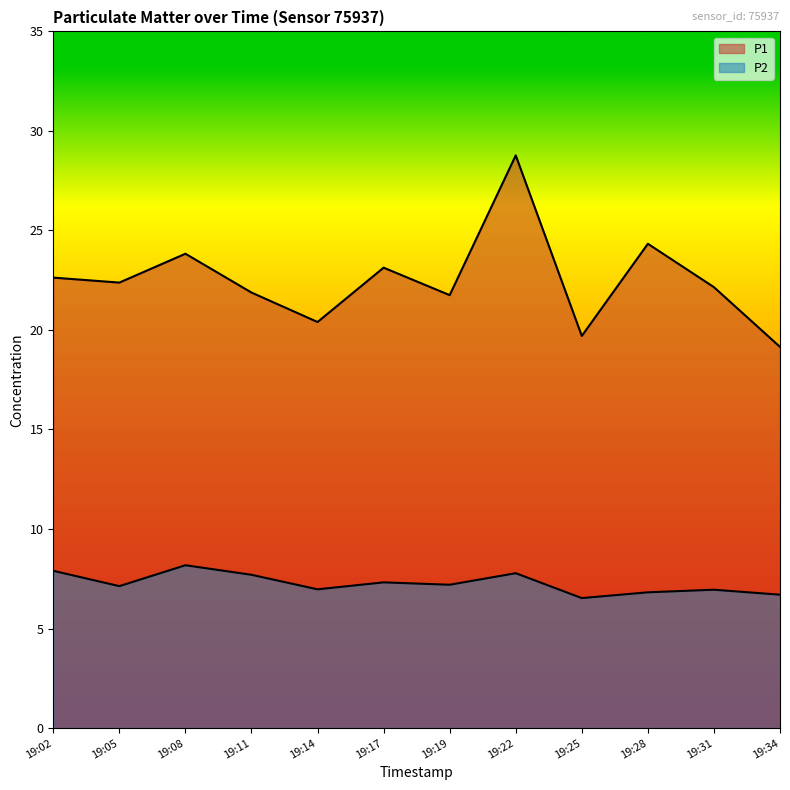

How many lines are shown in the chart?

2